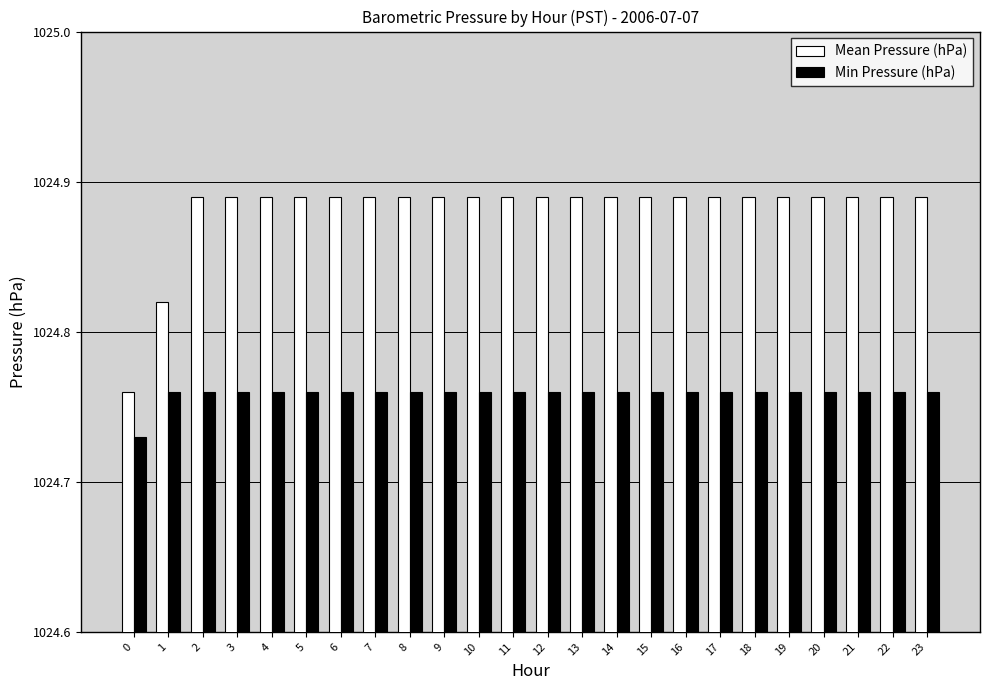

At how many categories does at least one series exceed 1024?

24